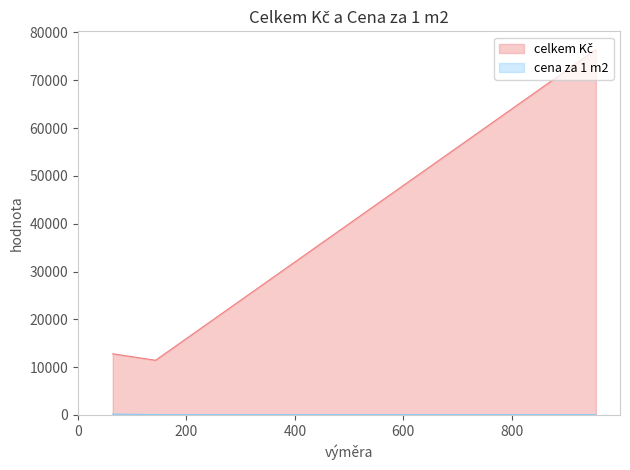

How many categories are shown in the chart?

7